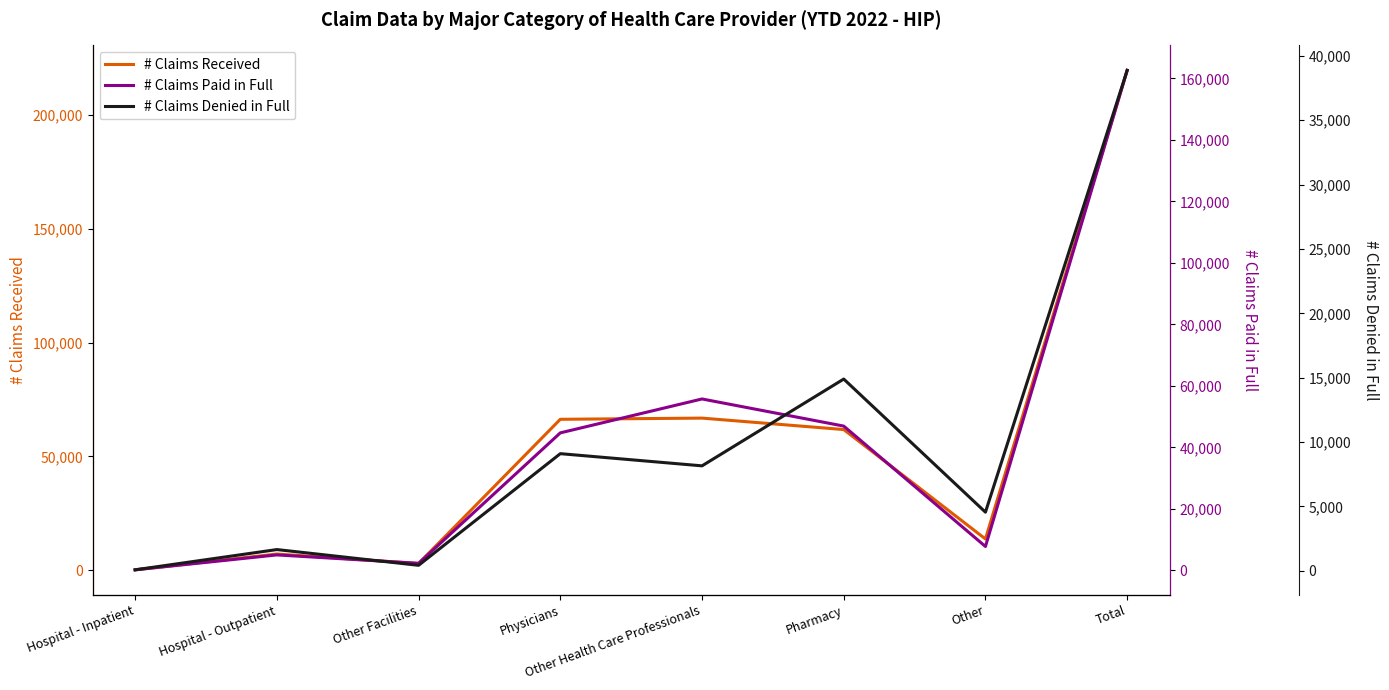

What is the sum of the # Claims Paid in Full values at Hospital - Inpatient and Total?

162789